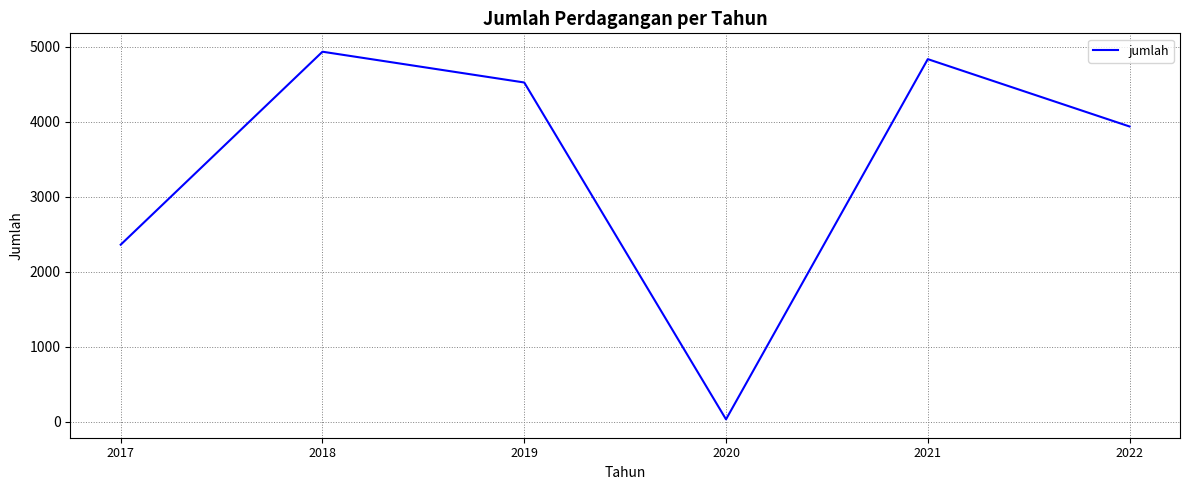

What is the sum of the values at 2018 and 2020?

4970.3